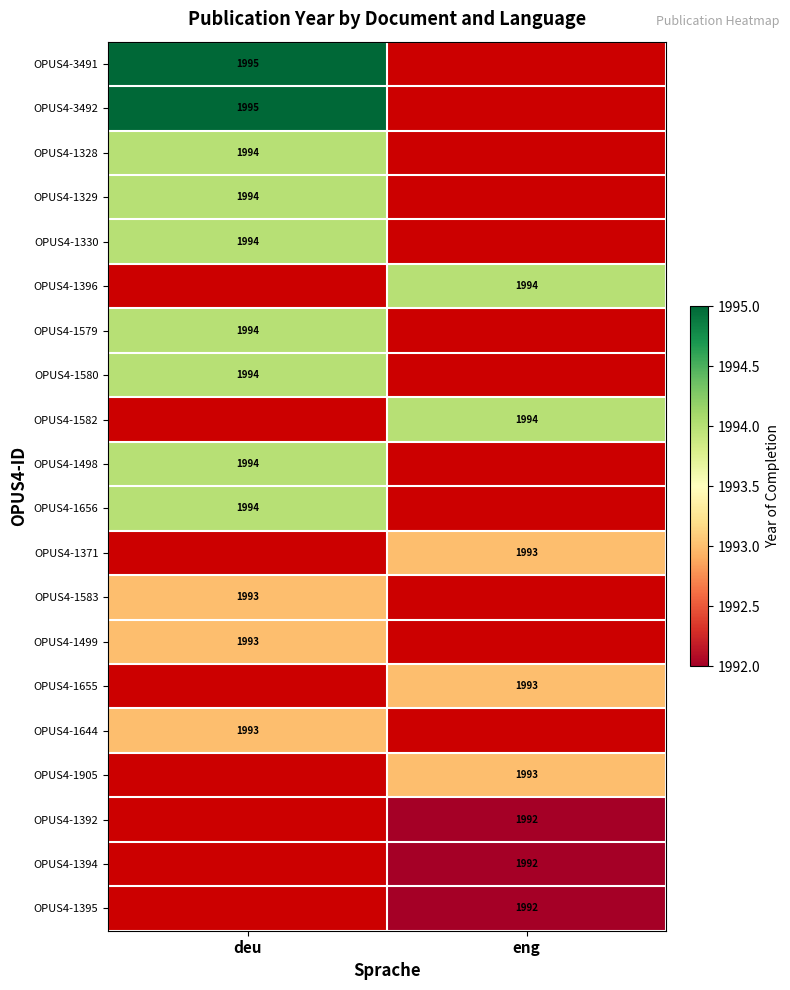

Which category has the lowest value across all series?

eng